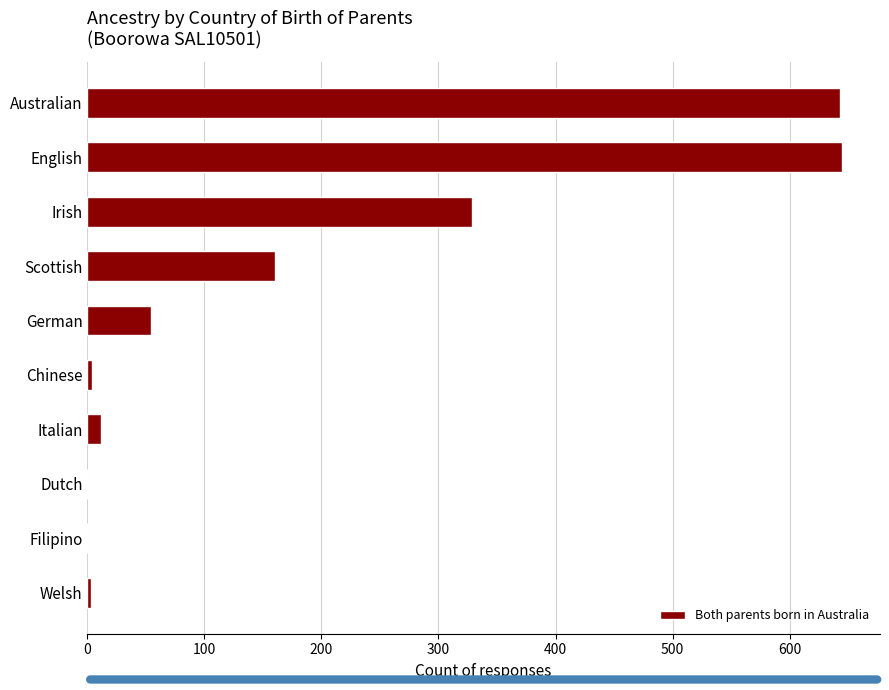

What is the greatest value displayed?

645